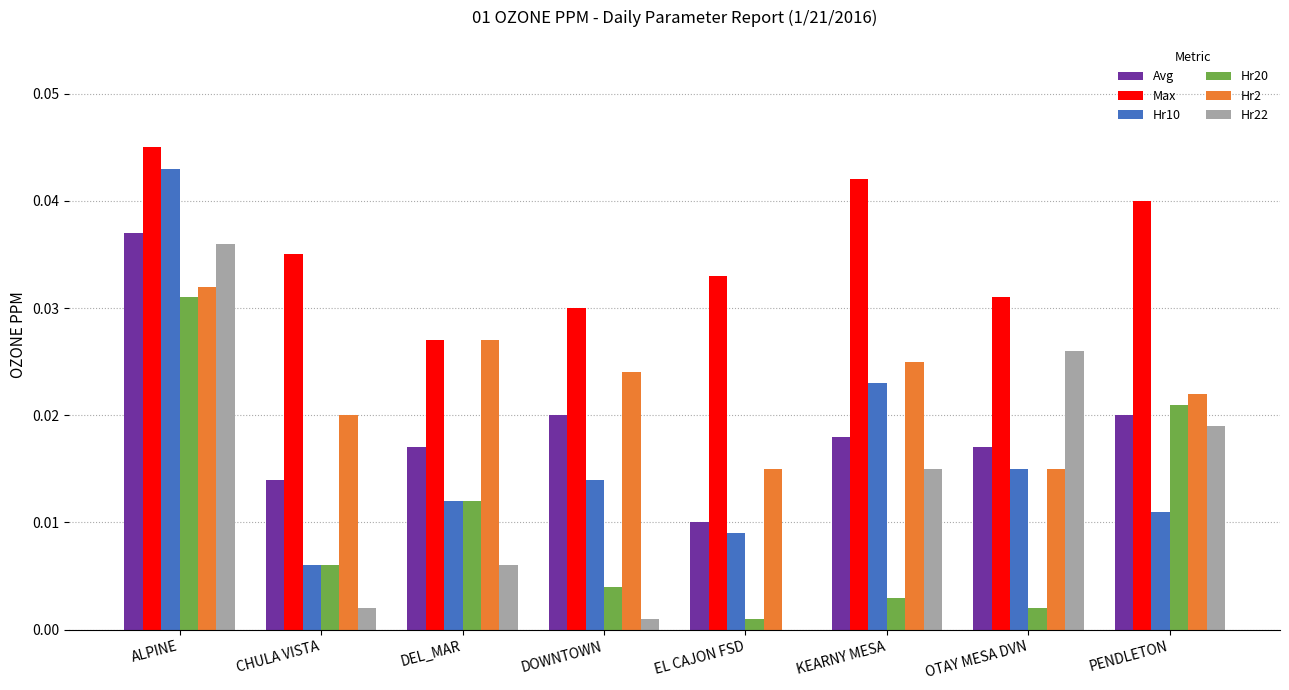

How many data points does each series have?

8